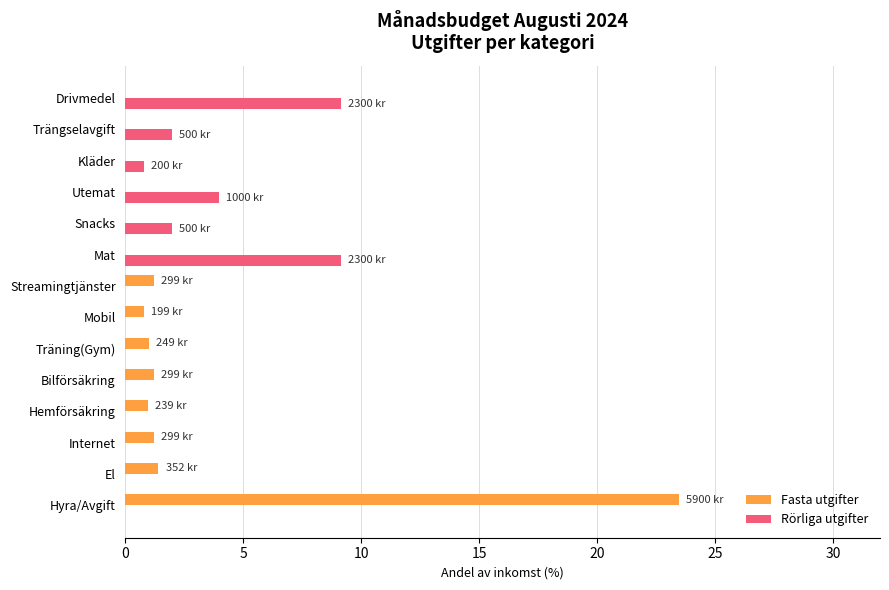

Between Mat and Kläder, which series saw the biggest shift?

Rörliga utgifter